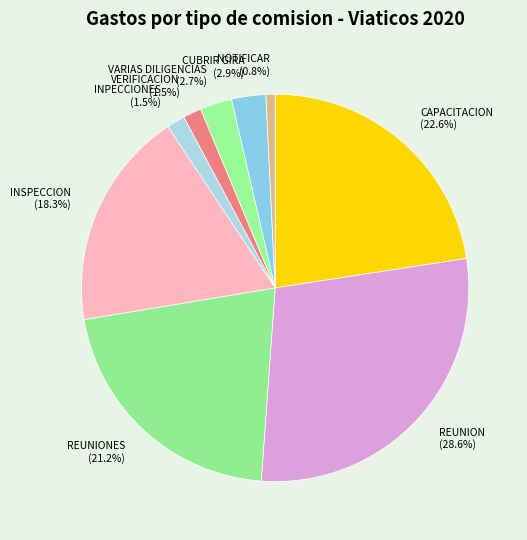

Does any single category account for the majority?

No